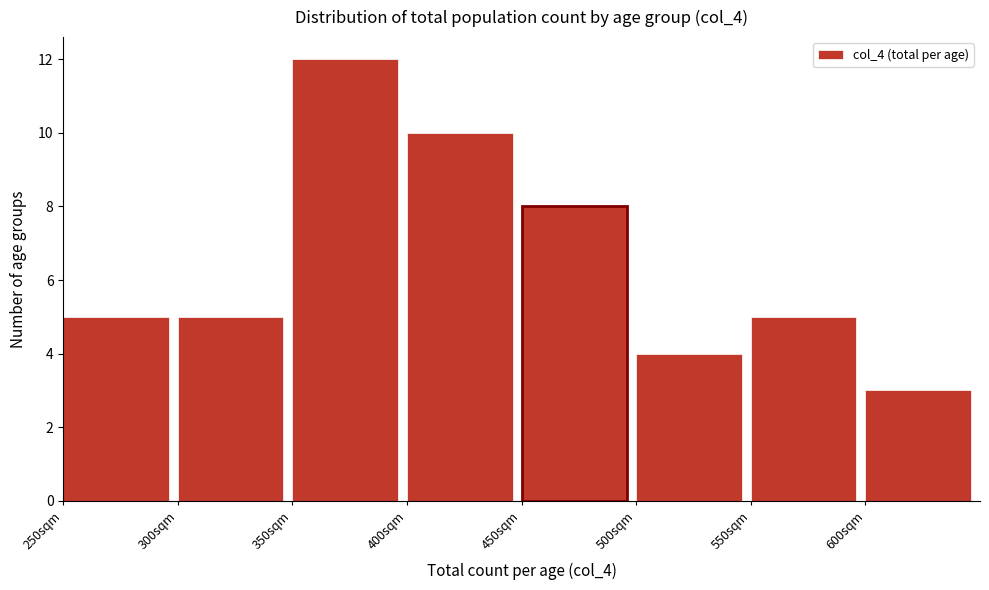

Reading left to right, transcribe this chart: for each bar, give the range it covers on the x-axis and its height. The values are not printed on the chart, so give them approximately, as read against the axis.

250 to 300: 5
300 to 350: 5
350 to 400: 12
400 to 450: 10
450 to 500: 8
500 to 550: 4
550 to 600: 5
600 to 650: 3